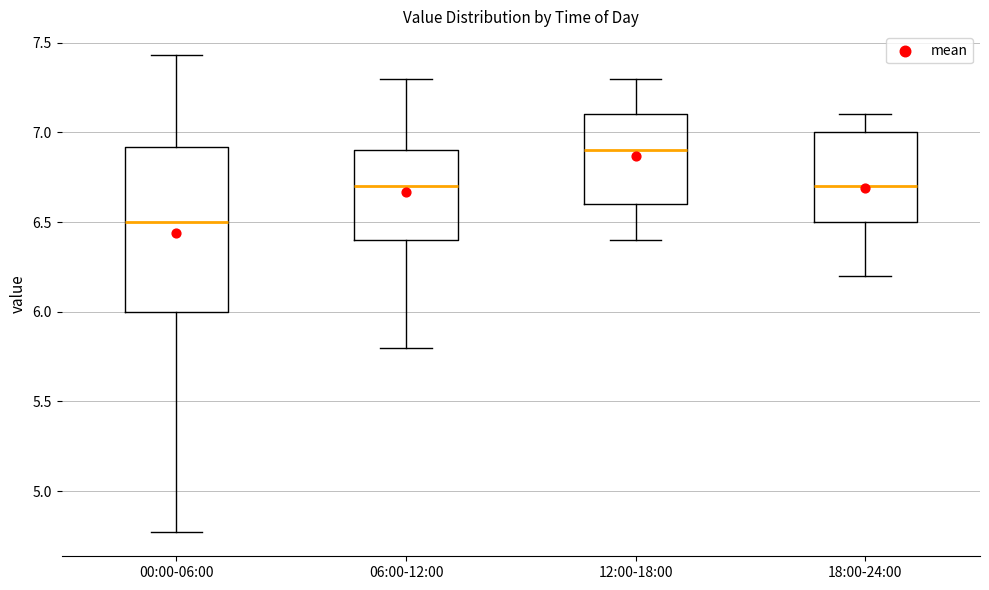

Reading left to right, transcribe this box plot: for each box, give where its median line is, the range the box spans, and where its two whiskers end, as read against the y-axis. The values are not printed on the chart, so give them approximately, as read against the axis.

00:00-06:00: median 6.50, box 6.00 to 6.90, whiskers 4.75 to 7.45
06:00-12:00: median 6.70, box 6.40 to 6.90, whiskers 5.80 to 7.30
12:00-18:00: median 6.90, box 6.60 to 7.10, whiskers 6.40 to 7.30
18:00-24:00: median 6.70, box 6.50 to 7.00, whiskers 6.20 to 7.10